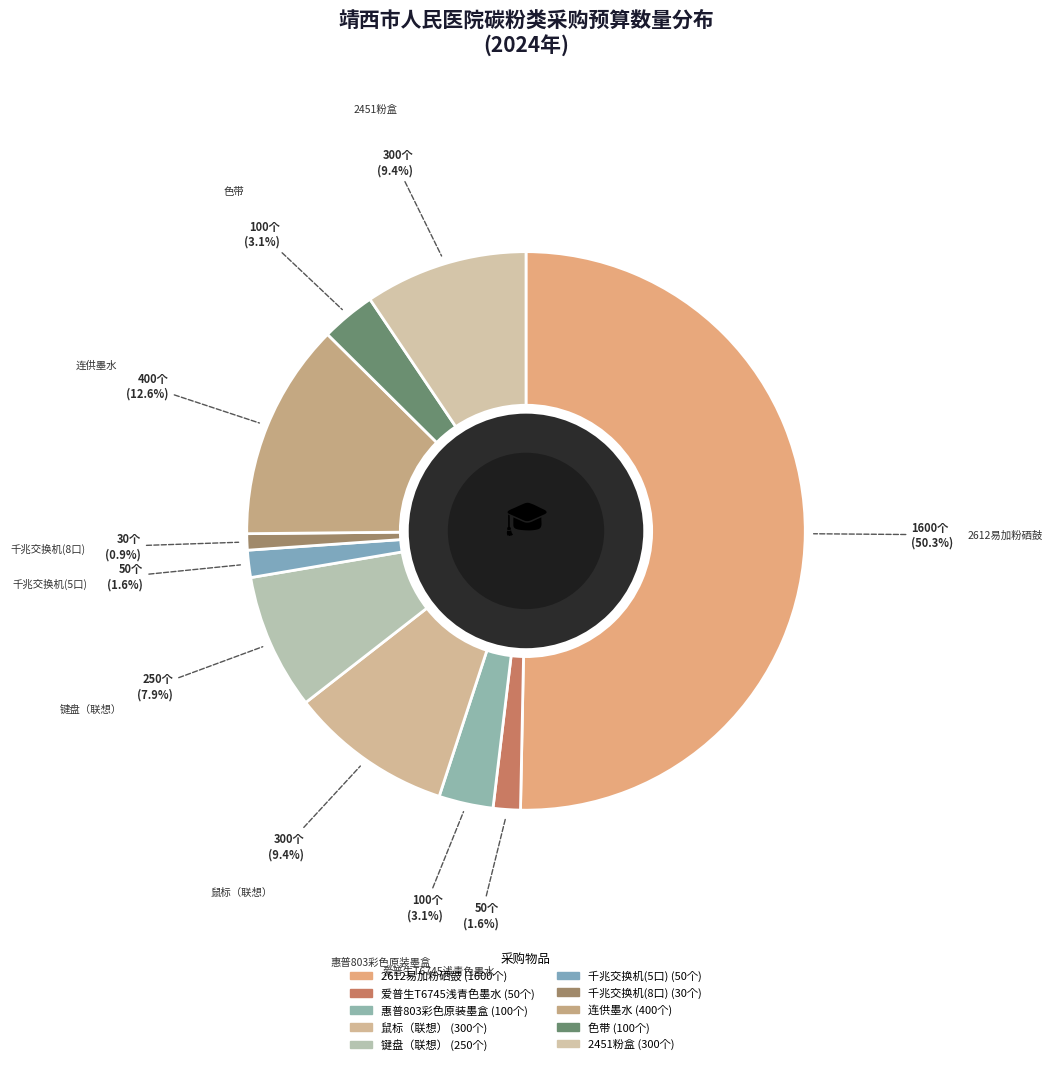

How many slices are in this pie chart?

10